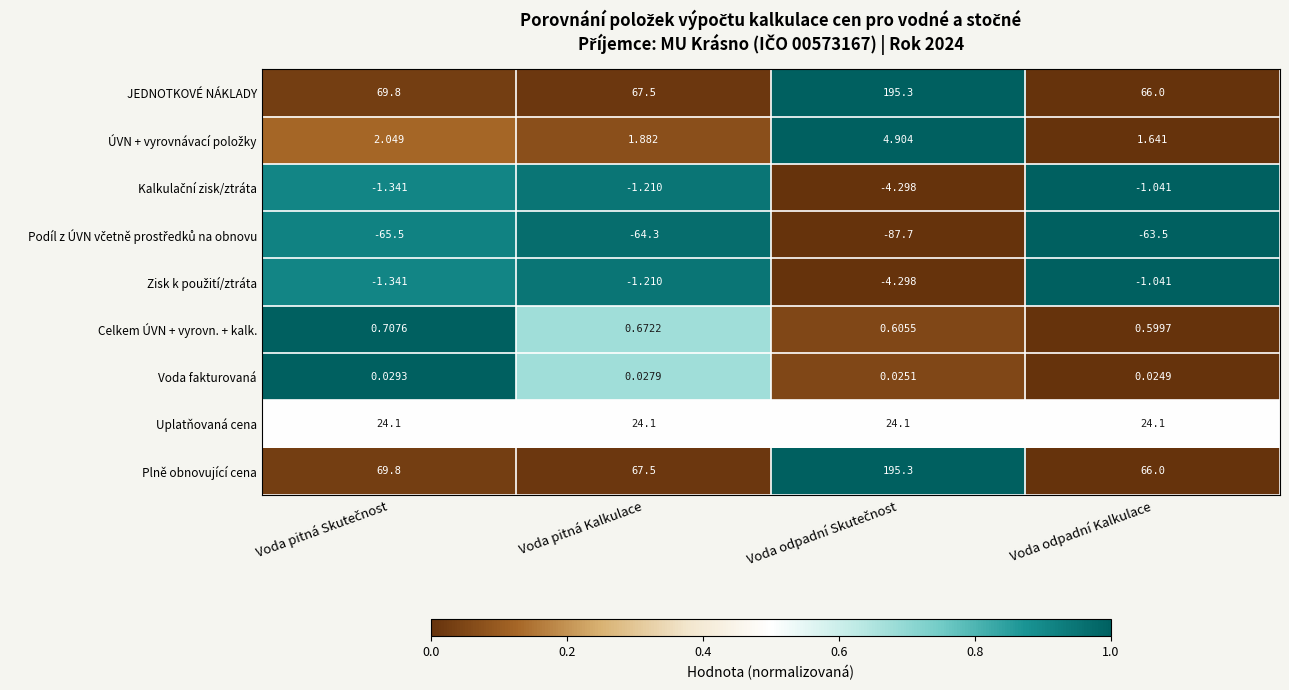

Is the value of Celkem ÚVN + vyrovn. + kalk. at Voda odpadní Kalkulace greater than the value of JEDNOTKOVÉ NÁKLADY at Voda pitná Kalkulace?

No